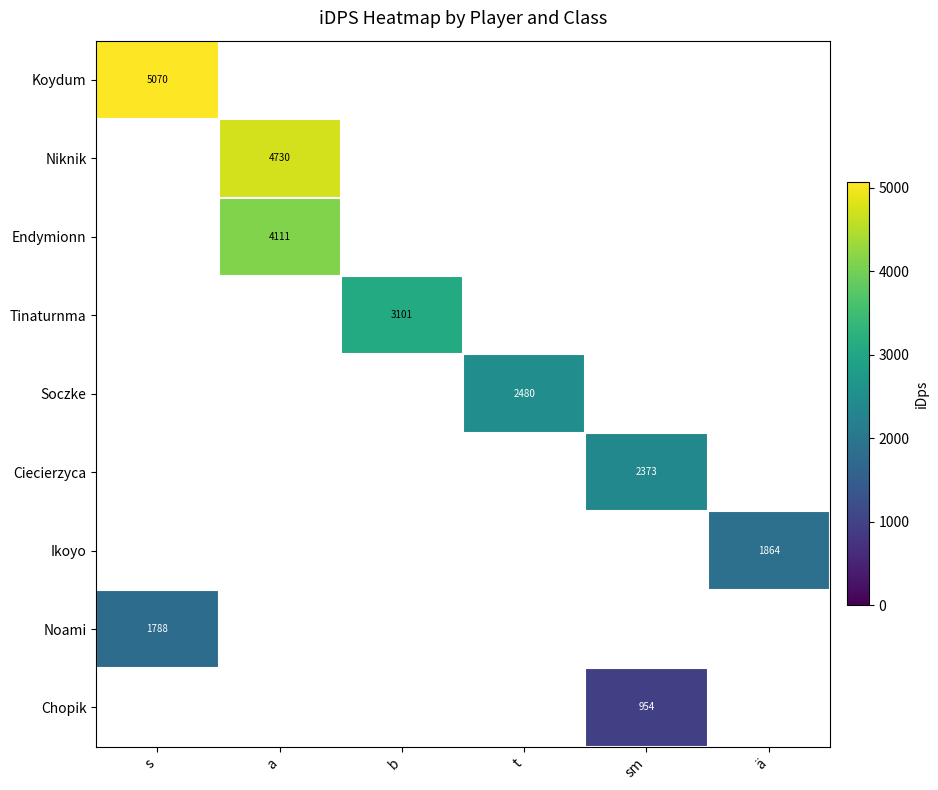

At which category does the chart reach its peak across all series?

s